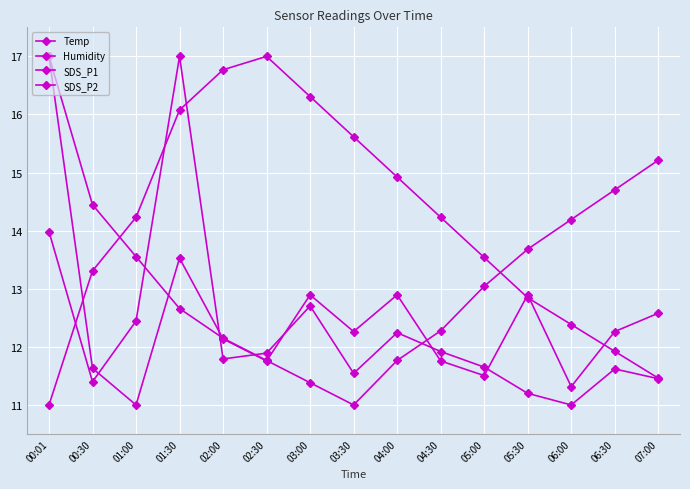

Which series has the largest total across all categories?

Temp